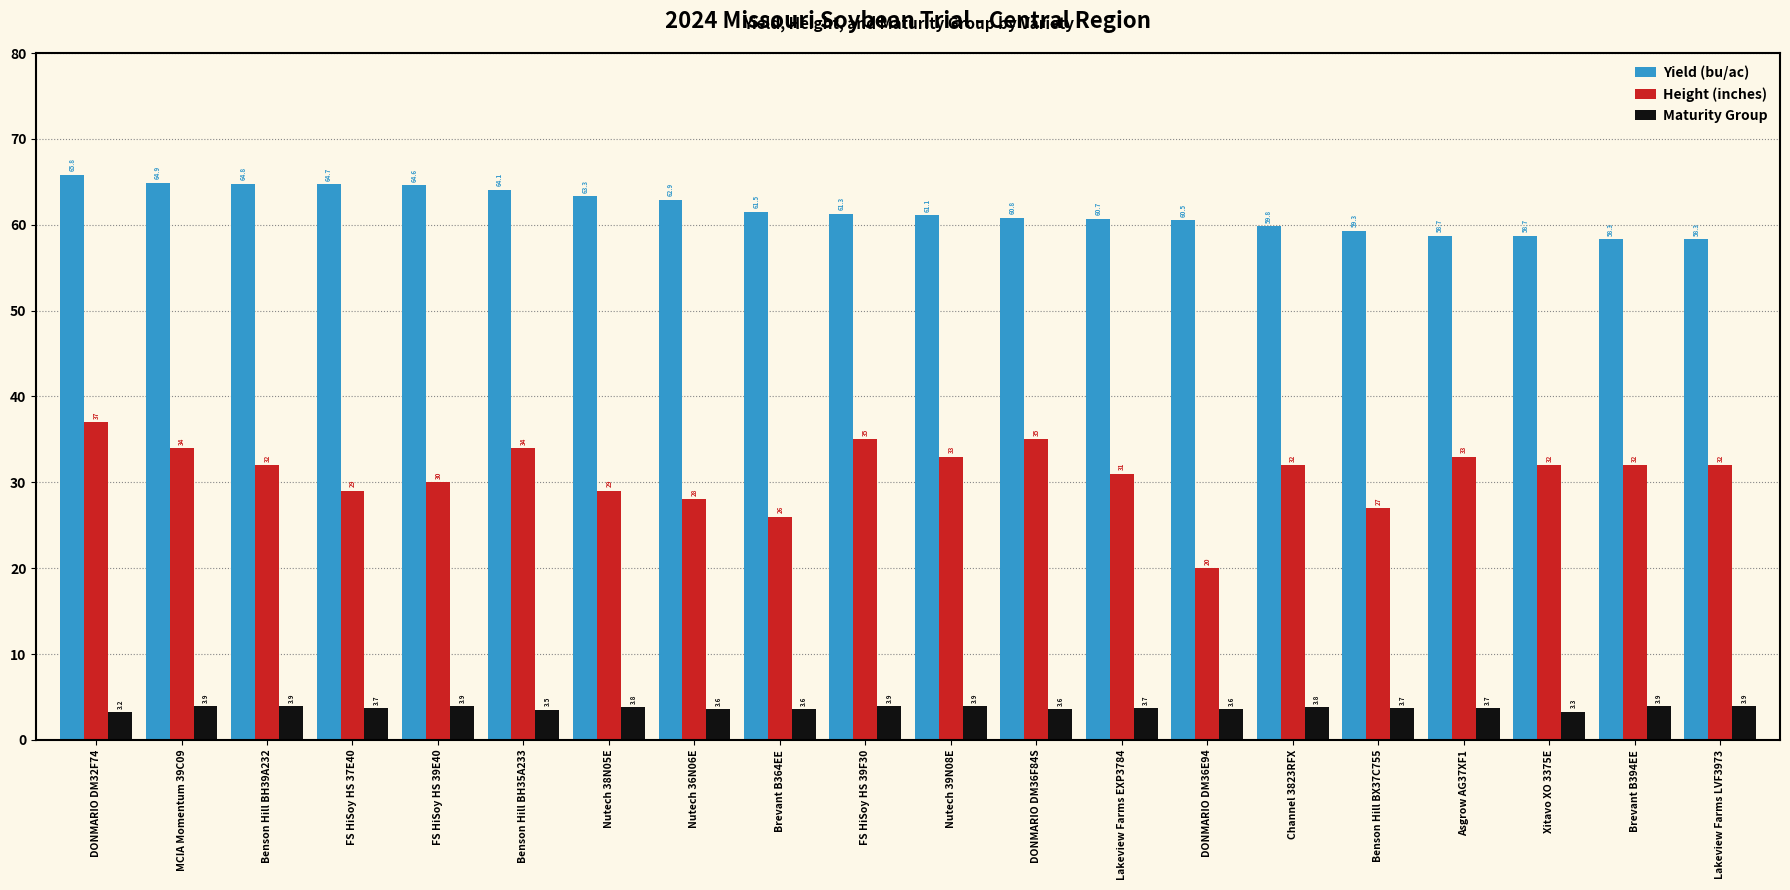

At which label does Height (inches) reach its minimum?

DONMARIO DM36E94